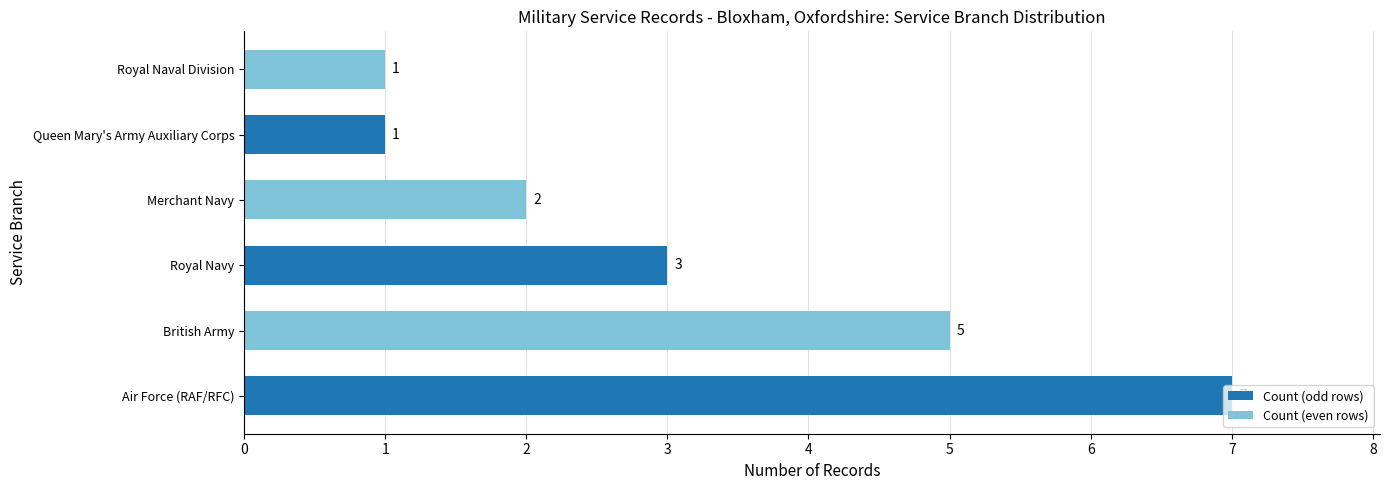

What is the change in value from Air Force (RAF/RFC) to Royal Navy?

-4